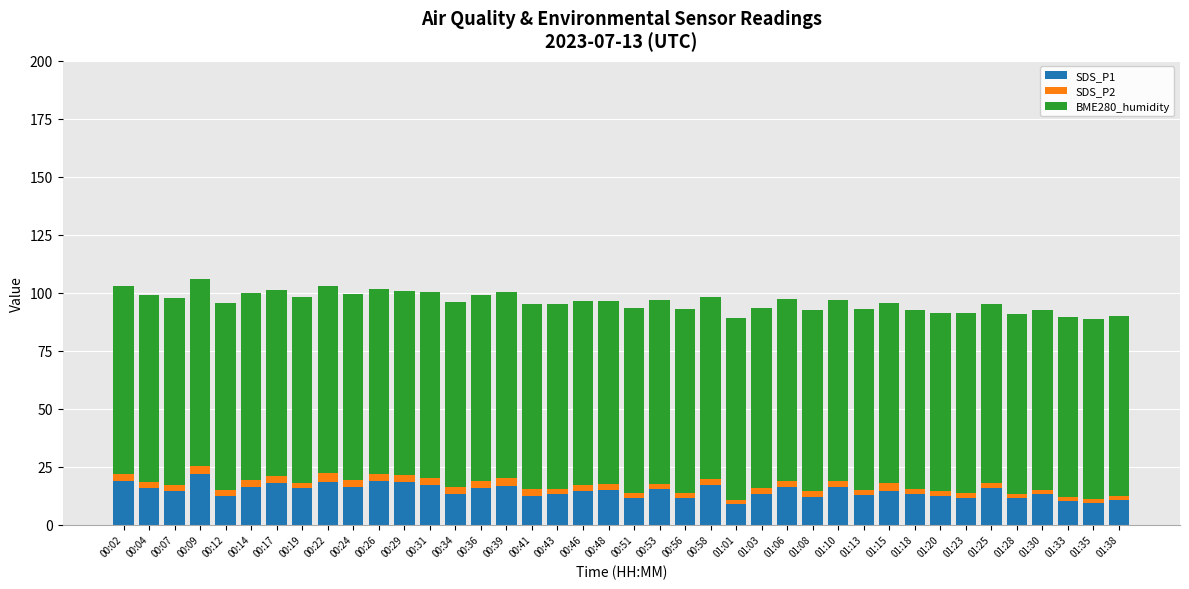

What is the highest value of the SDS_P1 series?

21.7